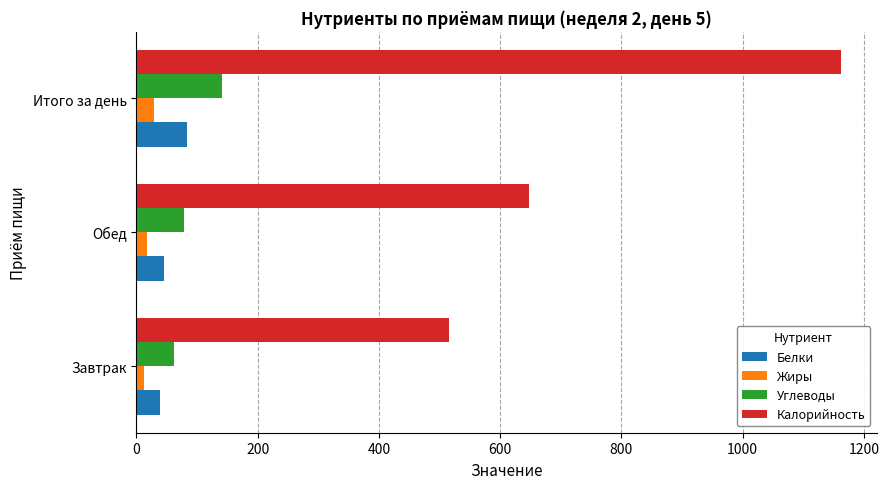

What is the maximum value shown in the chart?

1162.9